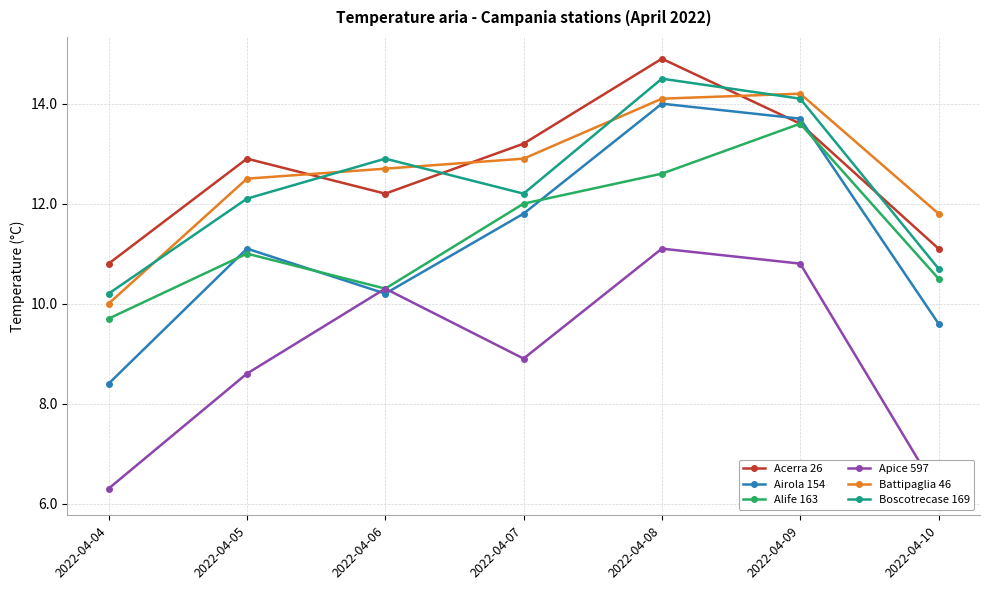

Reading left to right, extract all data points from this chart.

Acerra 26: 10.8	12.9	12.2	13.2	14.9	13.6	11.1
Airola 154: 8.4	11.1	10.2	11.8	14.0	13.7	9.6
Alife 163: 9.7	11.0	10.3	12.0	12.6	13.6	10.5
Apice 597: 6.3	8.6	10.3	8.9	11.1	10.8	6.2
Battipaglia 46: 10.0	12.5	12.7	12.9	14.1	14.2	11.8
Boscotrecase 169: 10.2	12.1	12.9	12.2	14.5	14.1	10.7